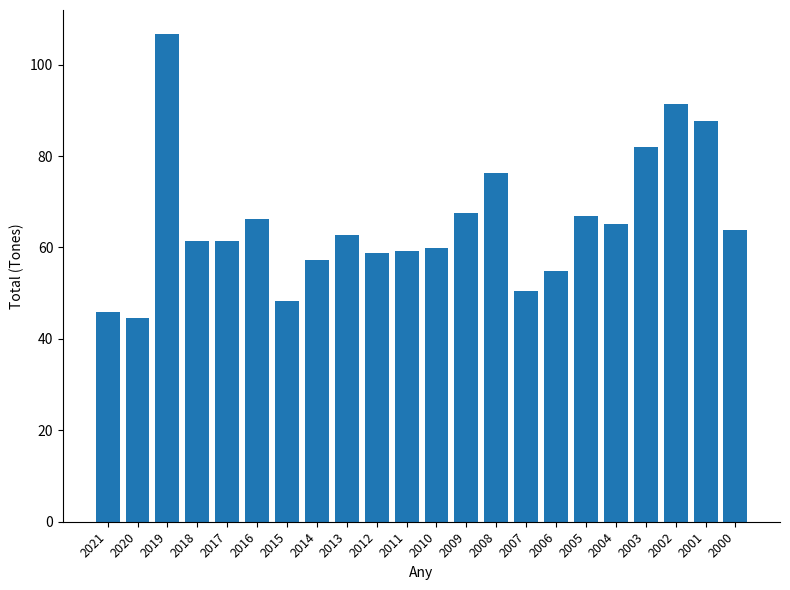

True or false: the data shows 33.0 at 2014.

False